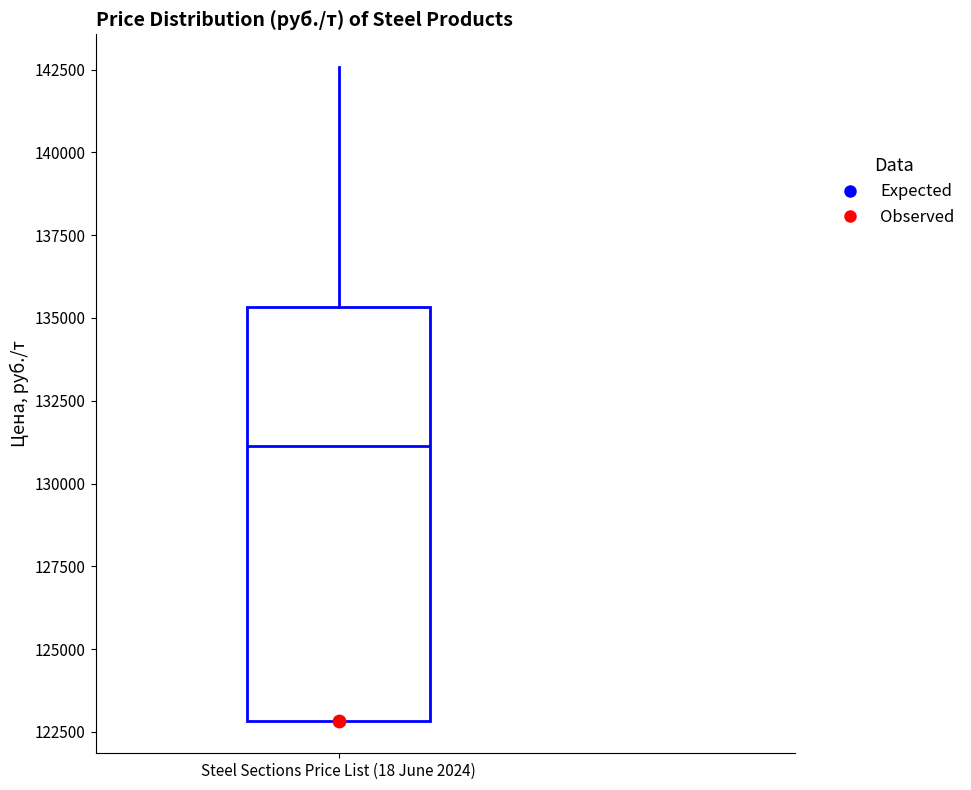

Where is the upper edge of the box for Steel Sections Price List (18 June 2024) on the y-axis? The values are not printed on the chart, so give them approximately, as read against the axis.

135500